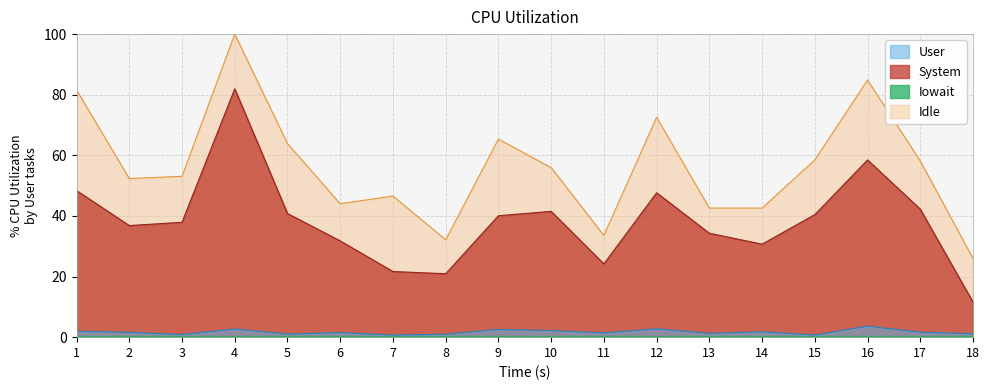

True or false: Idle and User intersect in this chart.

False